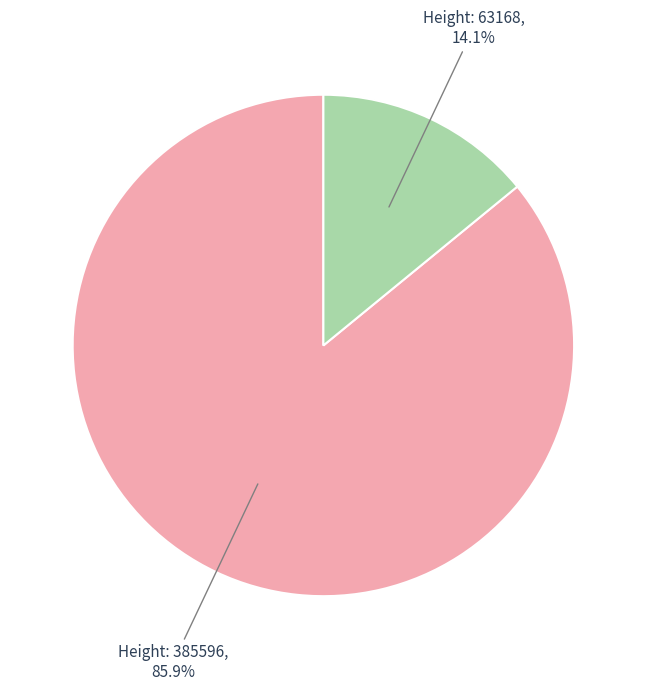

Is there any slice that represents more than half of the pie?

Yes